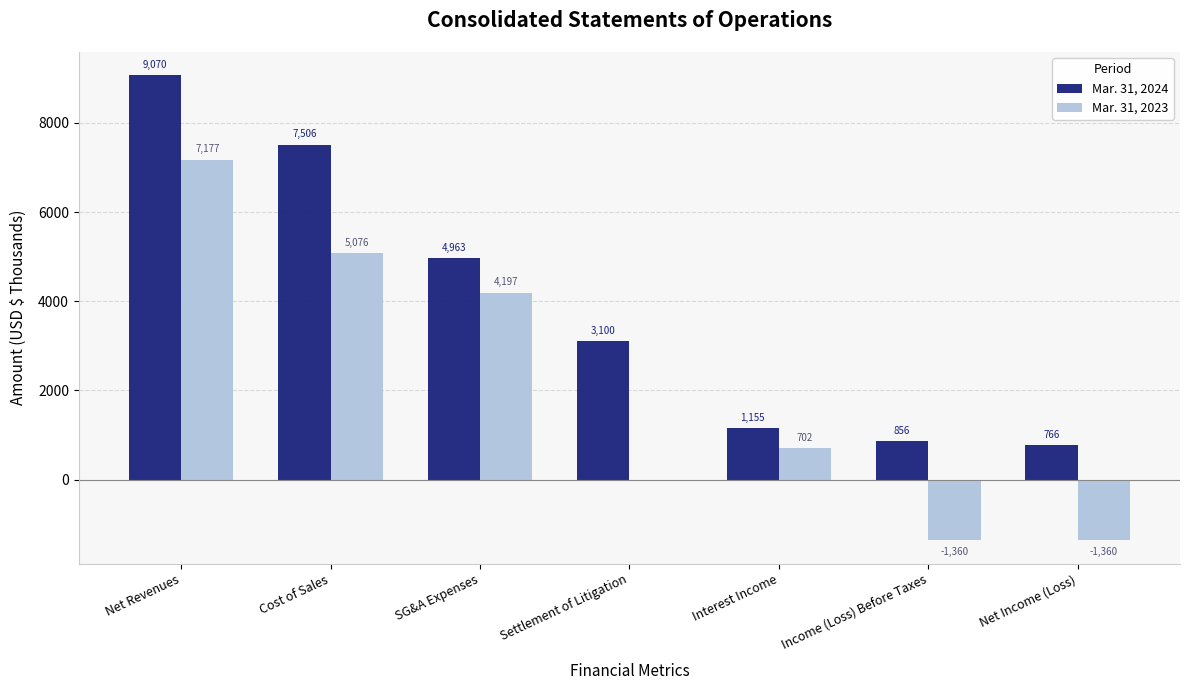

What is the sum of all Mar. 31, 2023 values?

14432